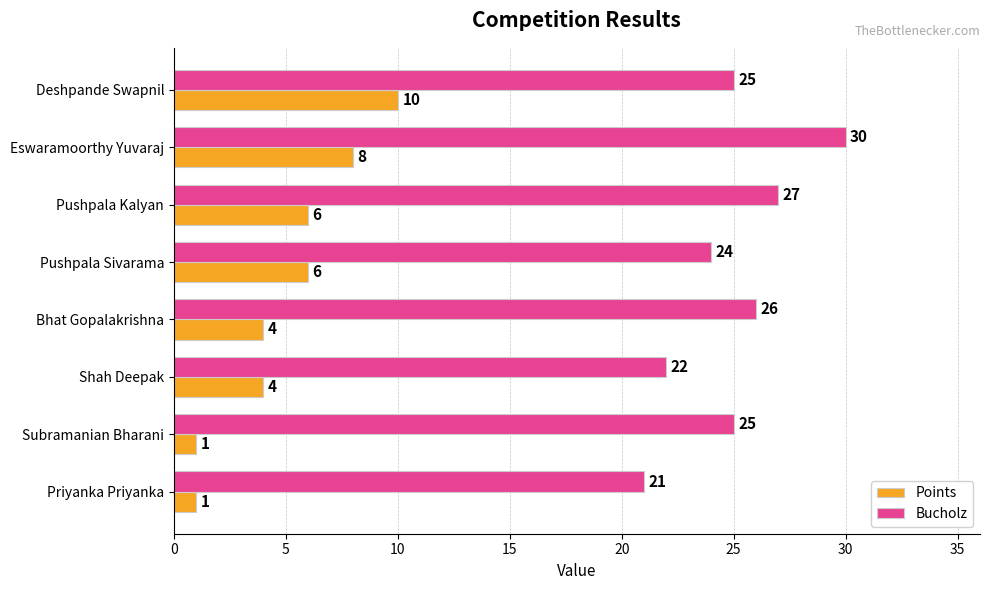

Which category has the highest value in the Bucholz series?

Eswaramoorthy Yuvaraj